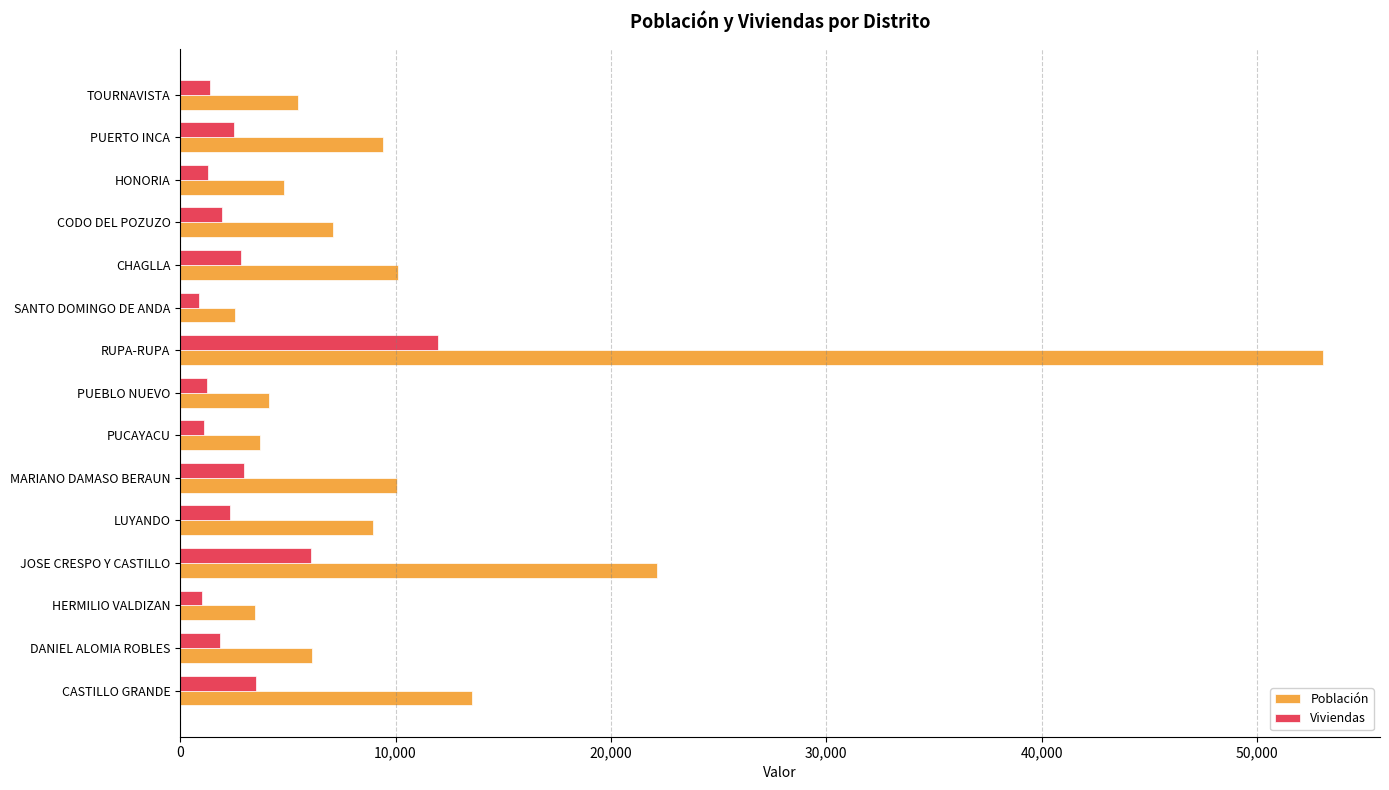

Which series has the widest spread of values?

Población